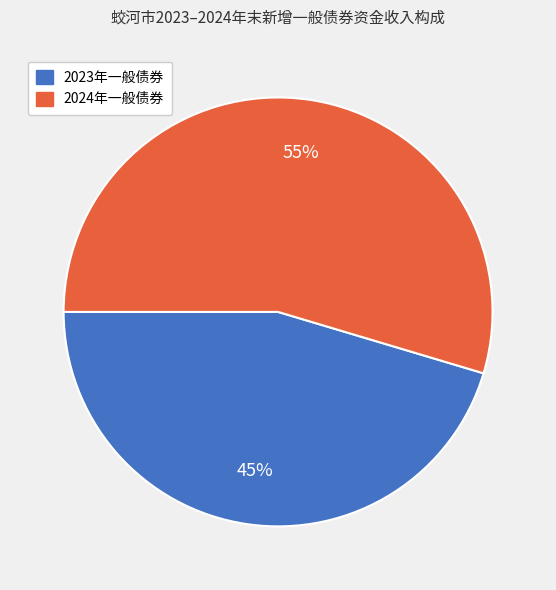

Is there a majority slice in this chart?

Yes